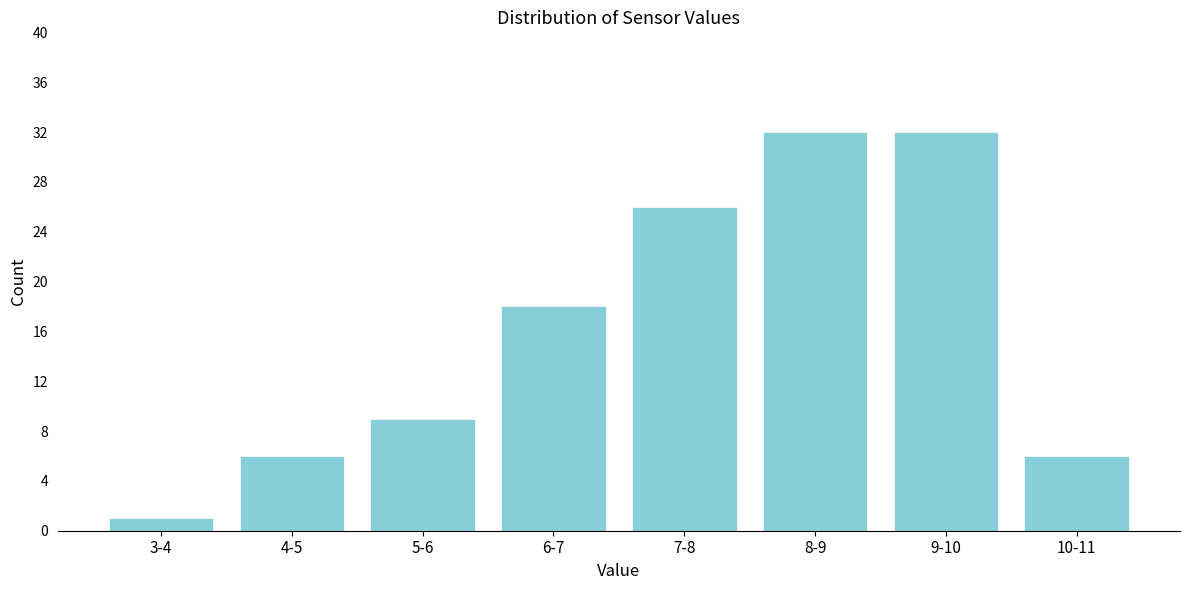

Reading left to right, list all the values displayed in this chart.

3-4=1	4-5=6	5-6=9	6-7=18	7-8=26	8-9=32	9-10=32	10-11=6